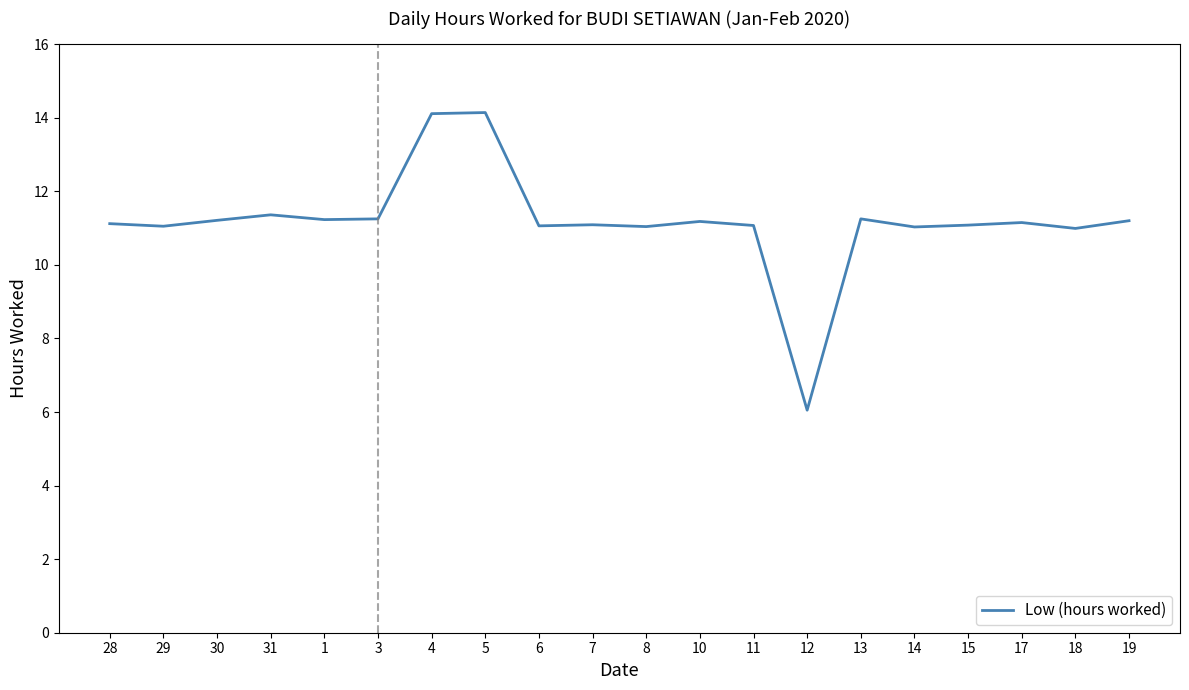

Does the chart display data point markers on the line(s)?

No